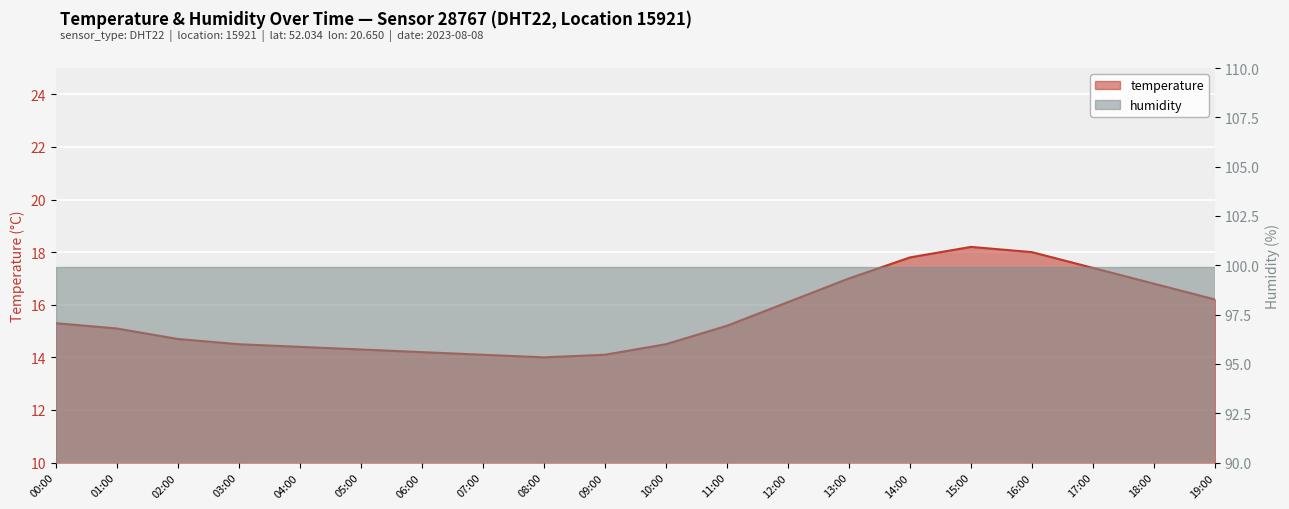

List the labels in order of value, largest first.

15:00, 16:00, 14:00, 17:00, 13:00, 18:00, 19:00, 12:00, 00:00, 11:00, 01:00, 02:00, 03:00, 10:00, 04:00, 05:00, 06:00, 07:00, 09:00, 08:00